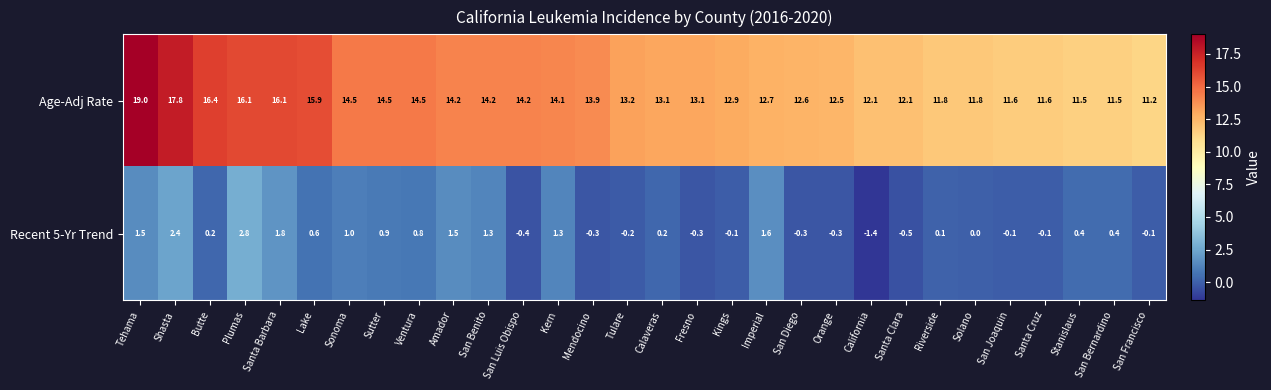

How many data points does each series have?

30